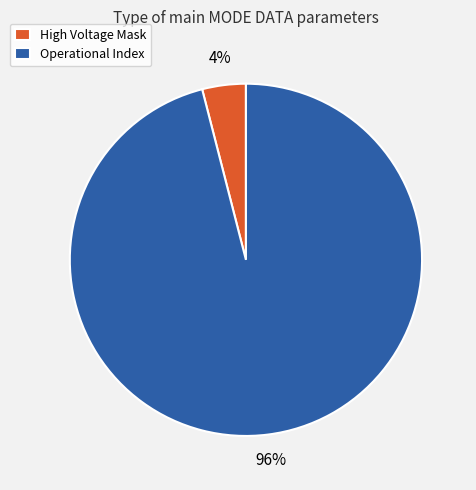

Which slice is the smallest?

High Voltage Mask